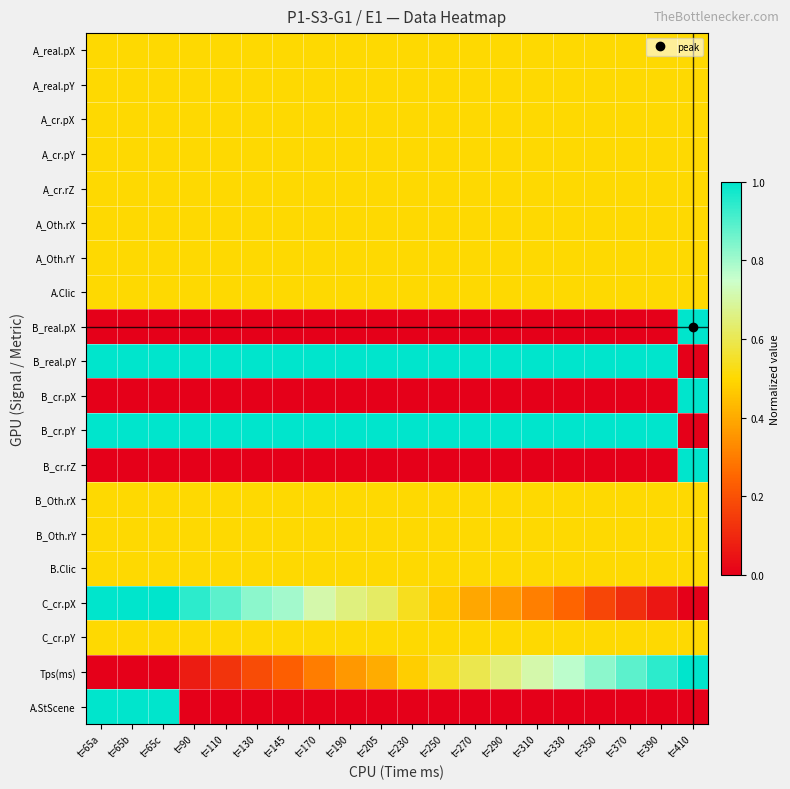

At which category is the sum across all series the highest?

t=65a